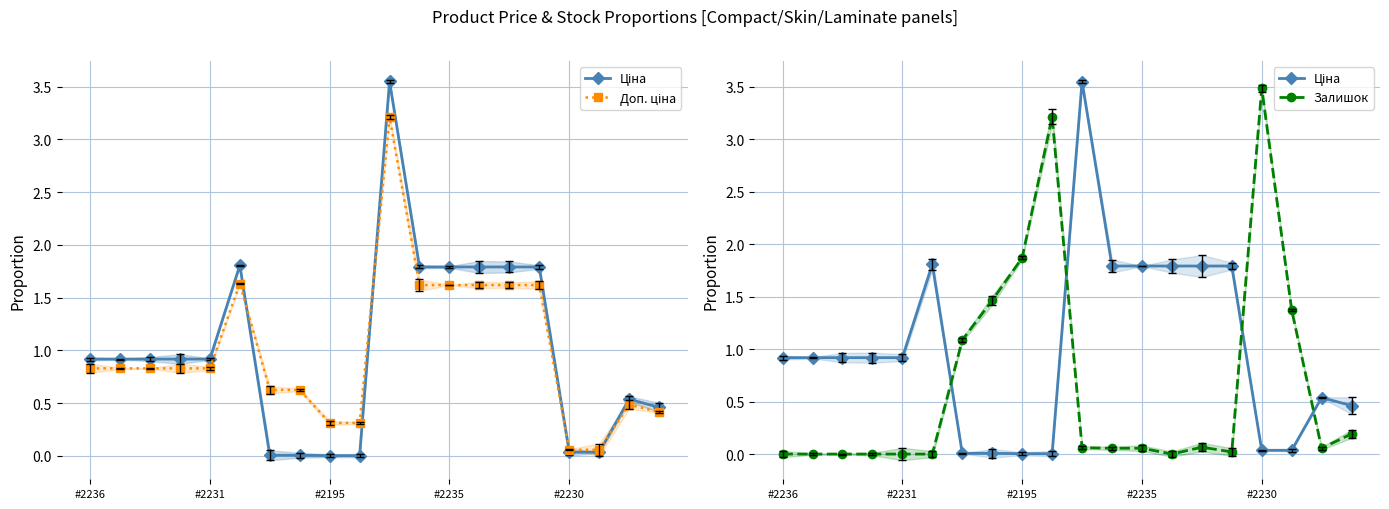

Is it true that Залишок equals 0.0 at 18?

False